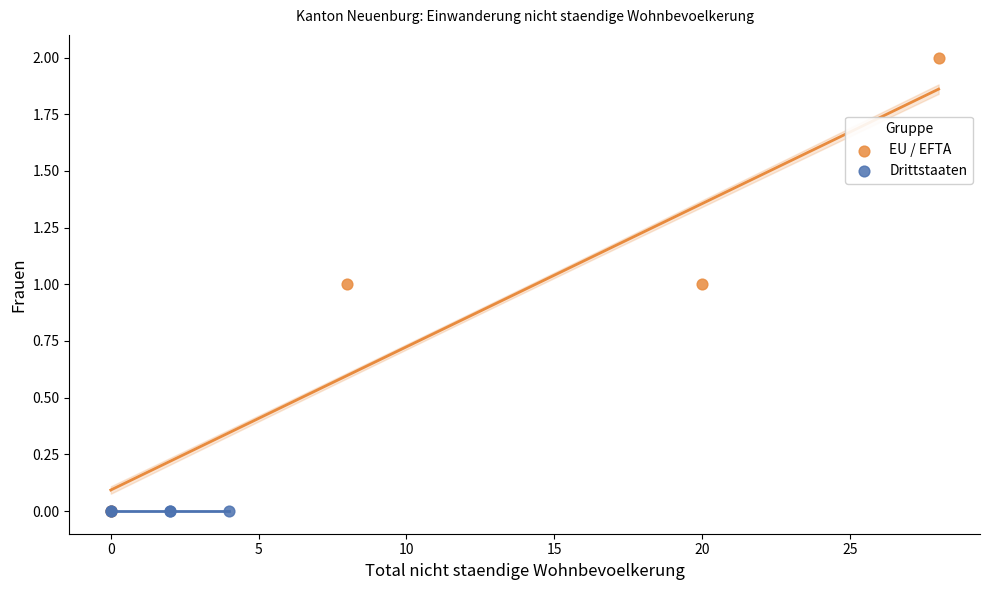

Which series contains the highest Y value?

EU / EFTA